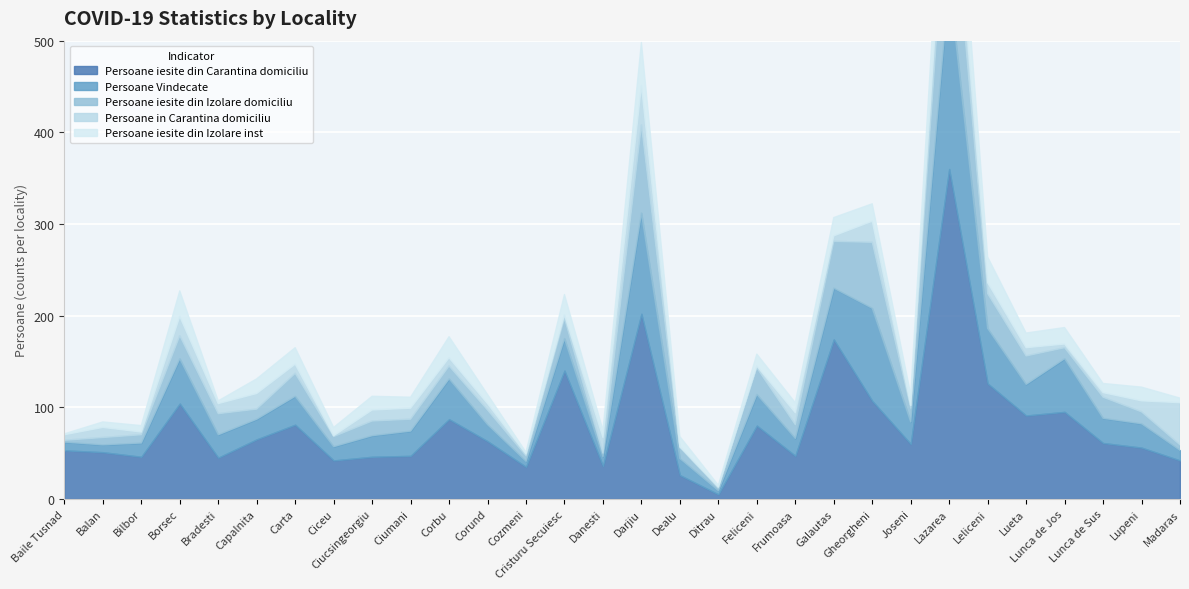

At which category does Persoane in Carantina domiciliu reach its first local peak?

Balan